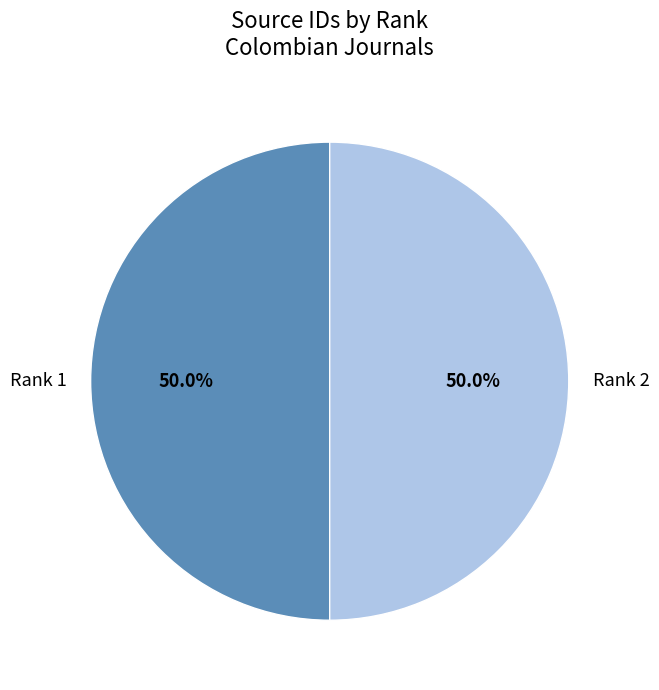

To the nearest percent, what percentage of the pie is Rank 1?

50%